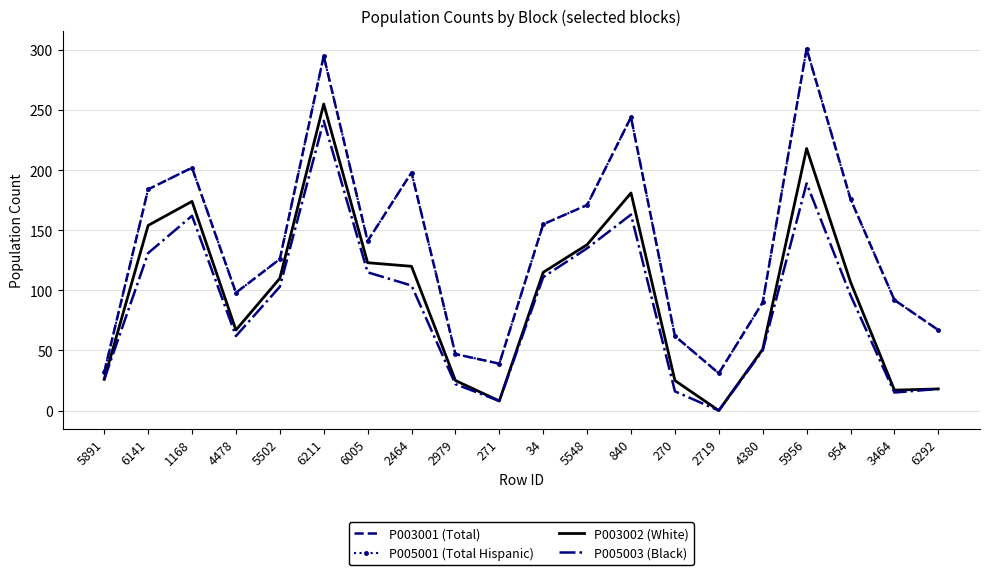

The value of P005003 (Black) at 270 is 16. True or false?

True